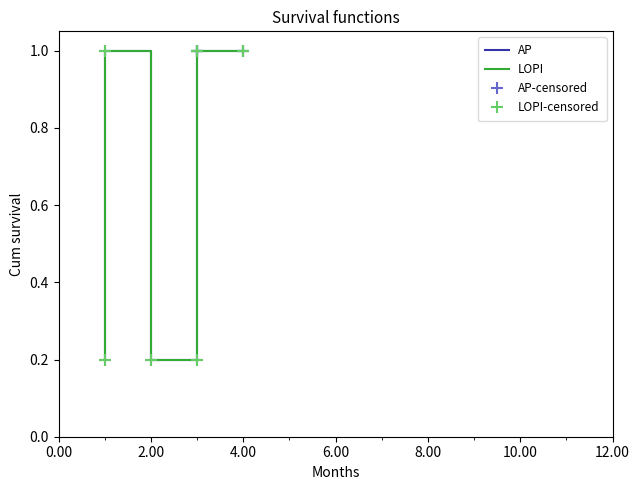

What is the sum of the LOPI values at 8.00 and 6.00?

2.0